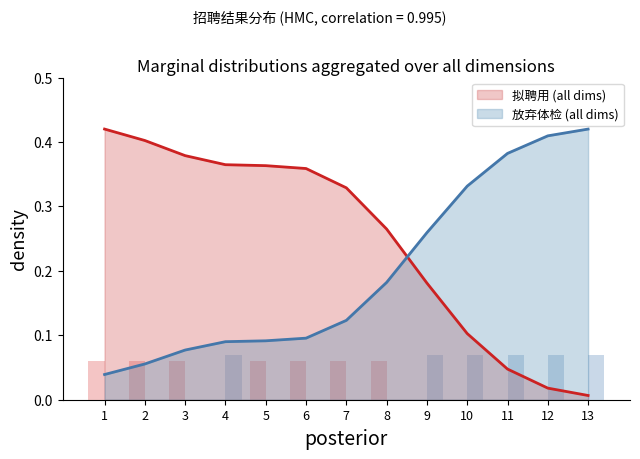

How many intersections are there between 放弃体检 (all dims) and 拟聘用 (all dims)?

1